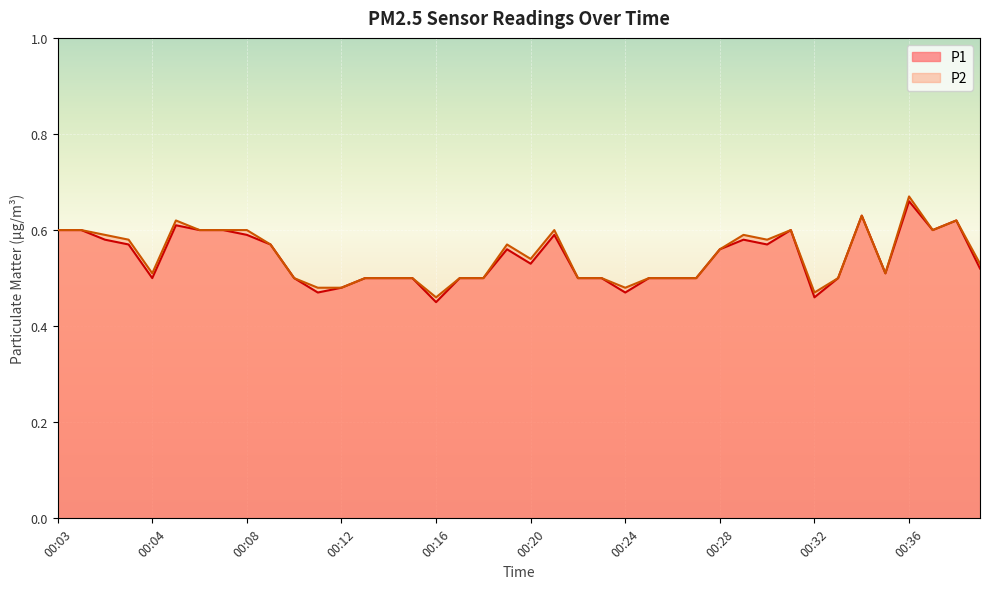

True or false: P2 and P1 intersect in this chart.

False